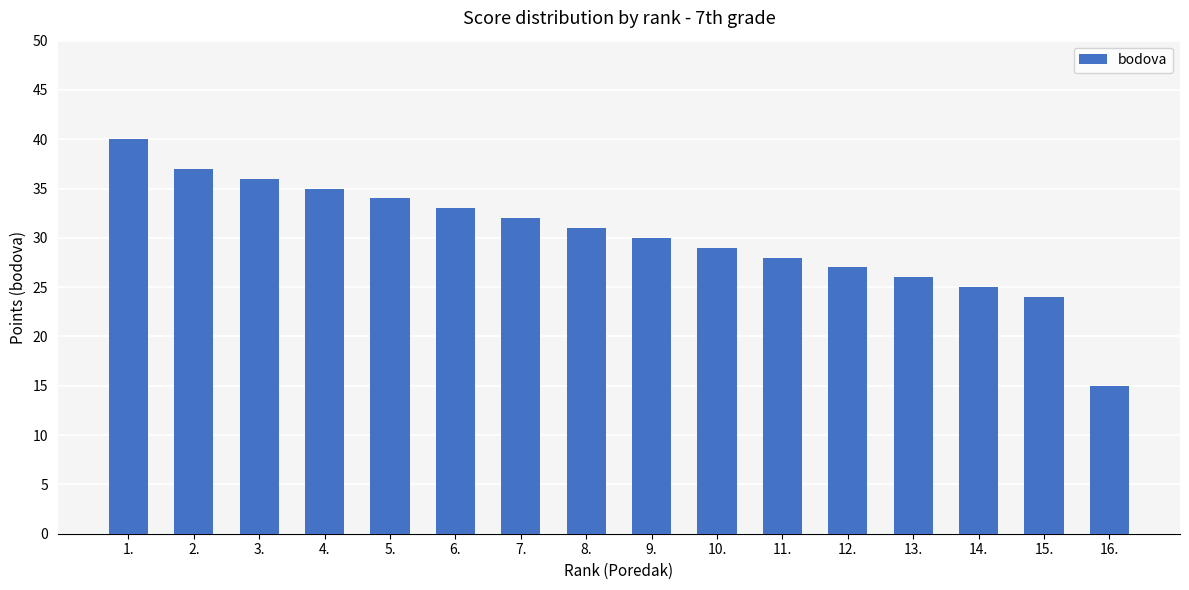

What is the sum of all values?

482